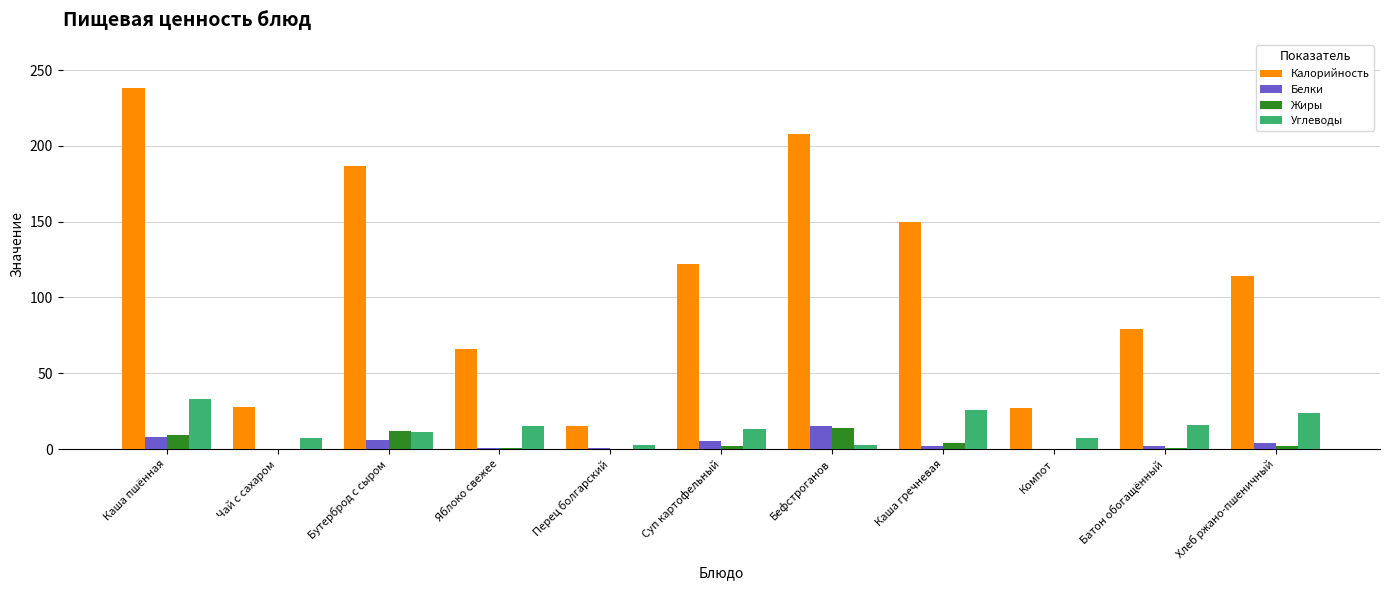

Between Бутерброд с сыром and Яблоко свежее, which series saw the biggest shift?

Калорийность